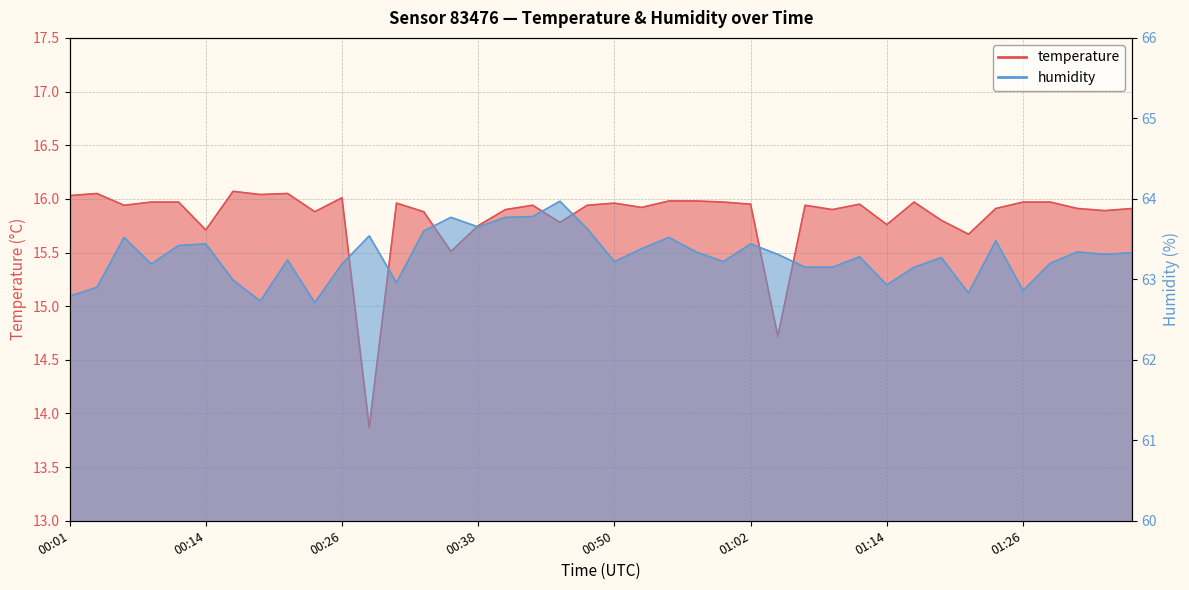

In humidity, how many points are higher than both neighbors (excluding endpoints)?

12